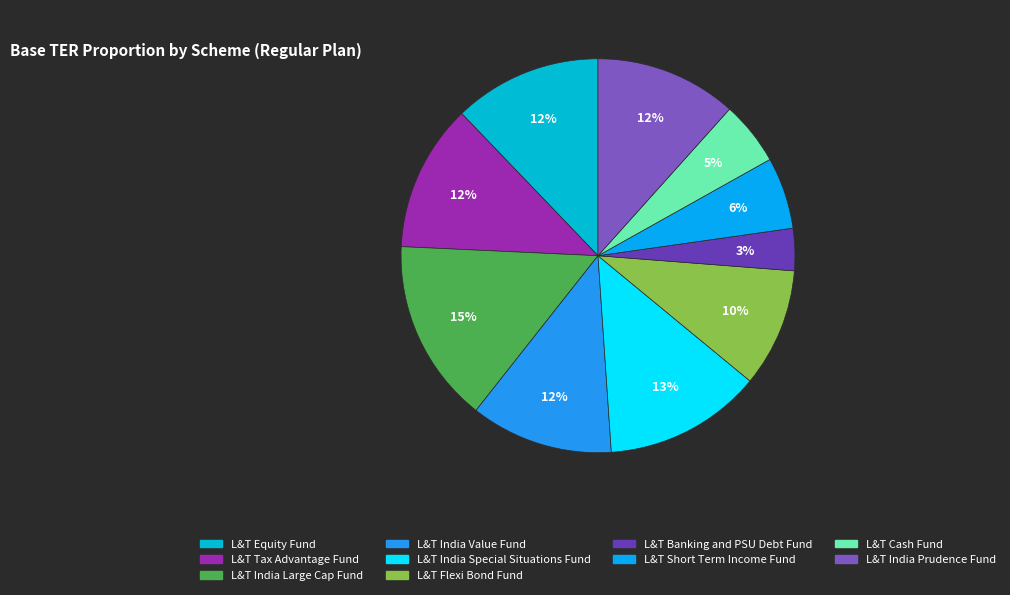

Count the number of slices in the pie.

10